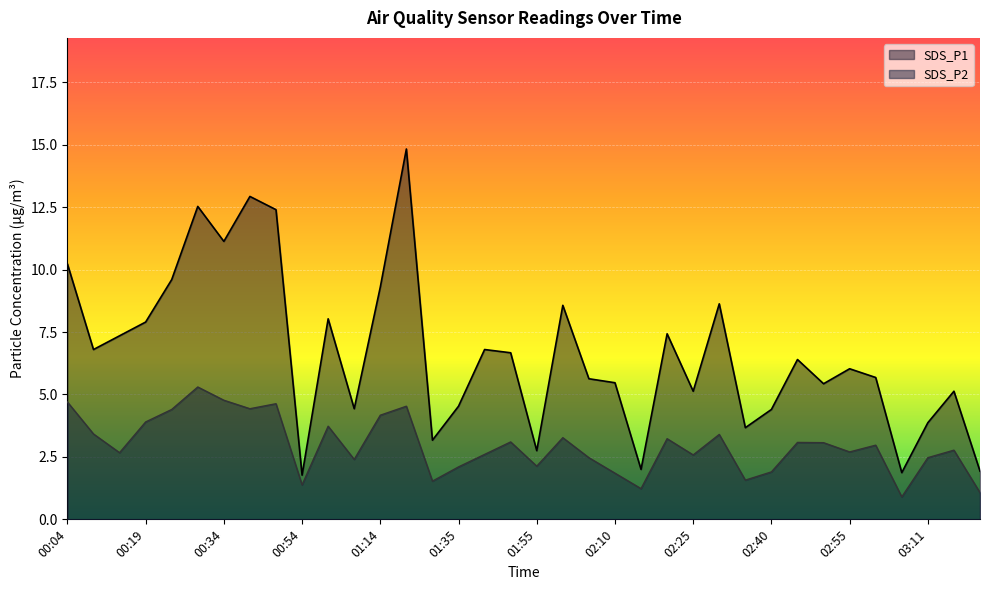

True or false: SDS_P1 and SDS_P2 cross at least once.

False